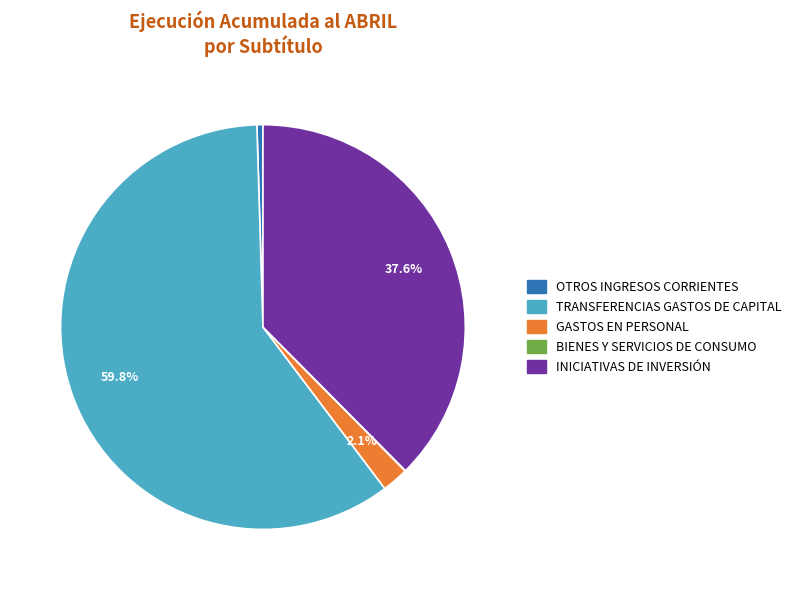

Which slice represents more than half of the pie?

TRANSFERENCIAS GASTOS DE CAPITAL